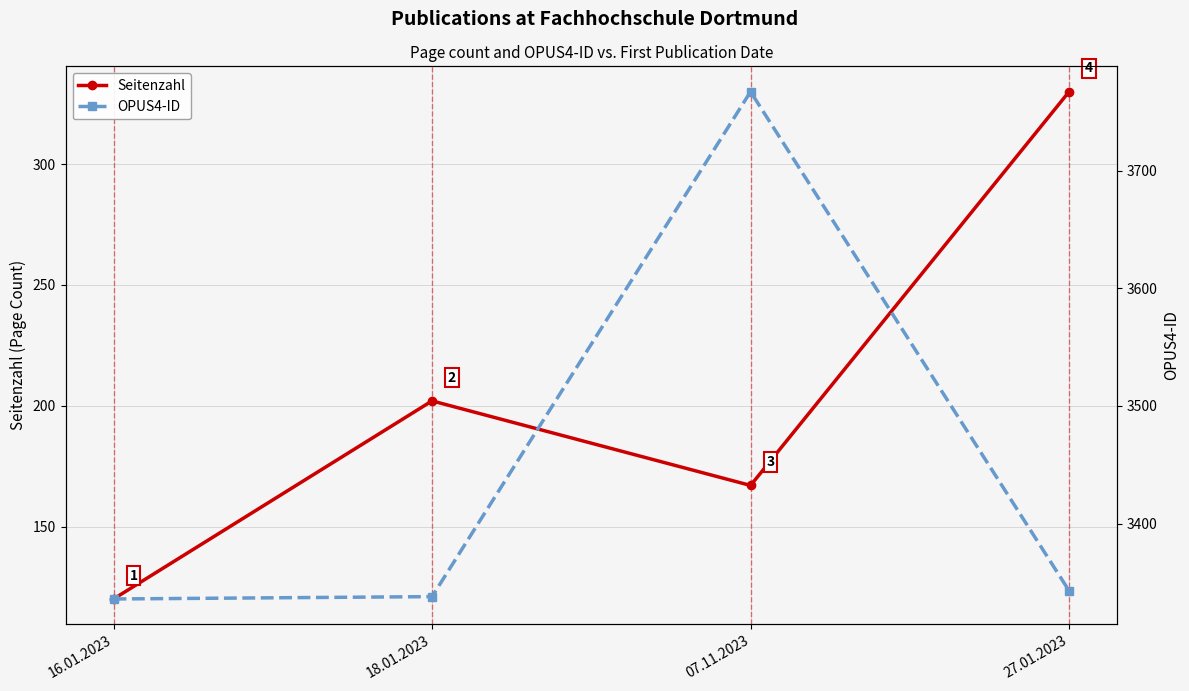

What is the average value of the OPUS4-ID series?

3446